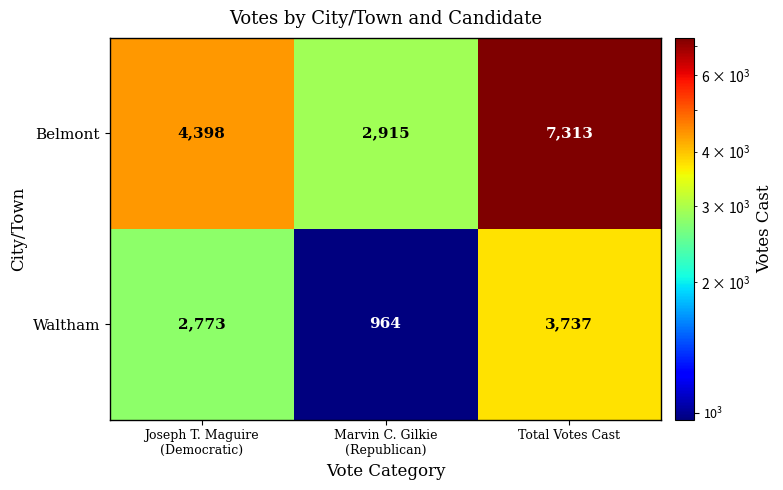

How many data points in Waltham are less than 2773?

1